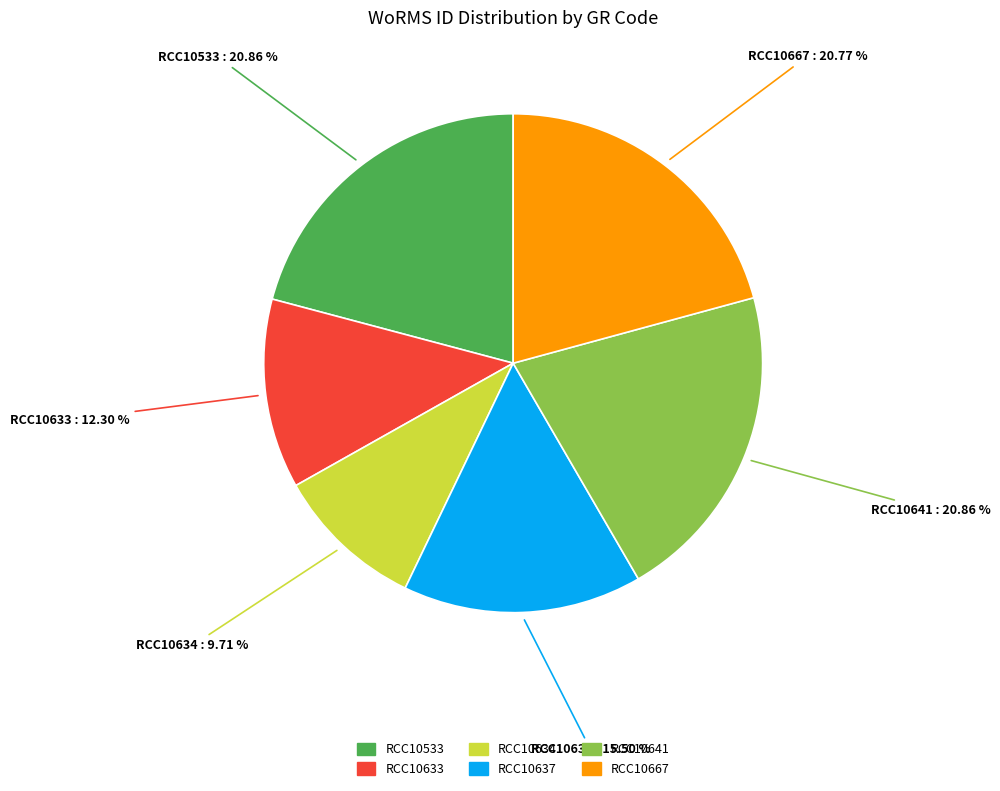

Combined, do RCC10641 and RCC10533 account for over 50%?

No